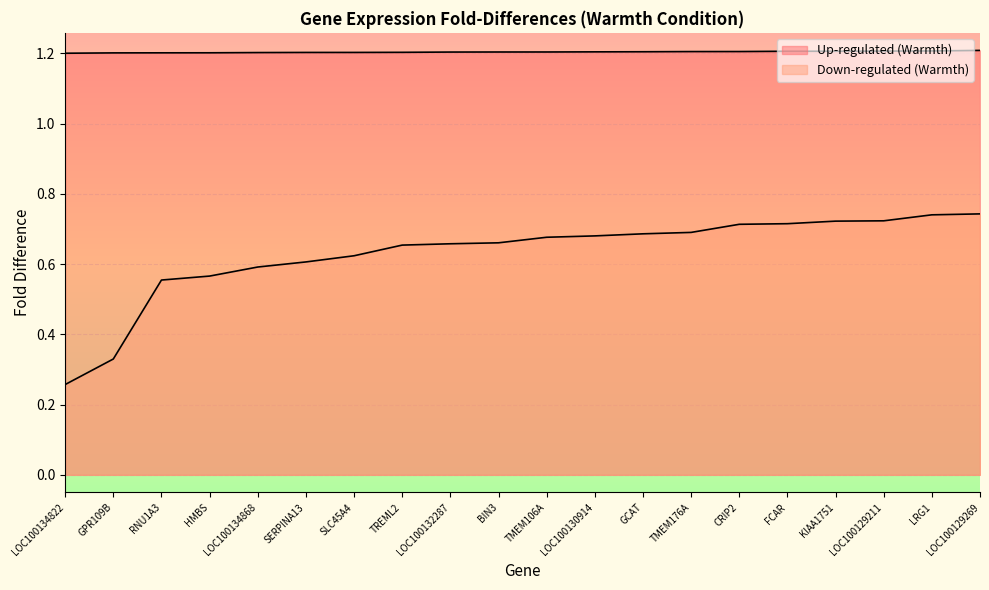

What are all the series names shown in the legend?

Up-regulated (Warmth), Down-regulated (Warmth)